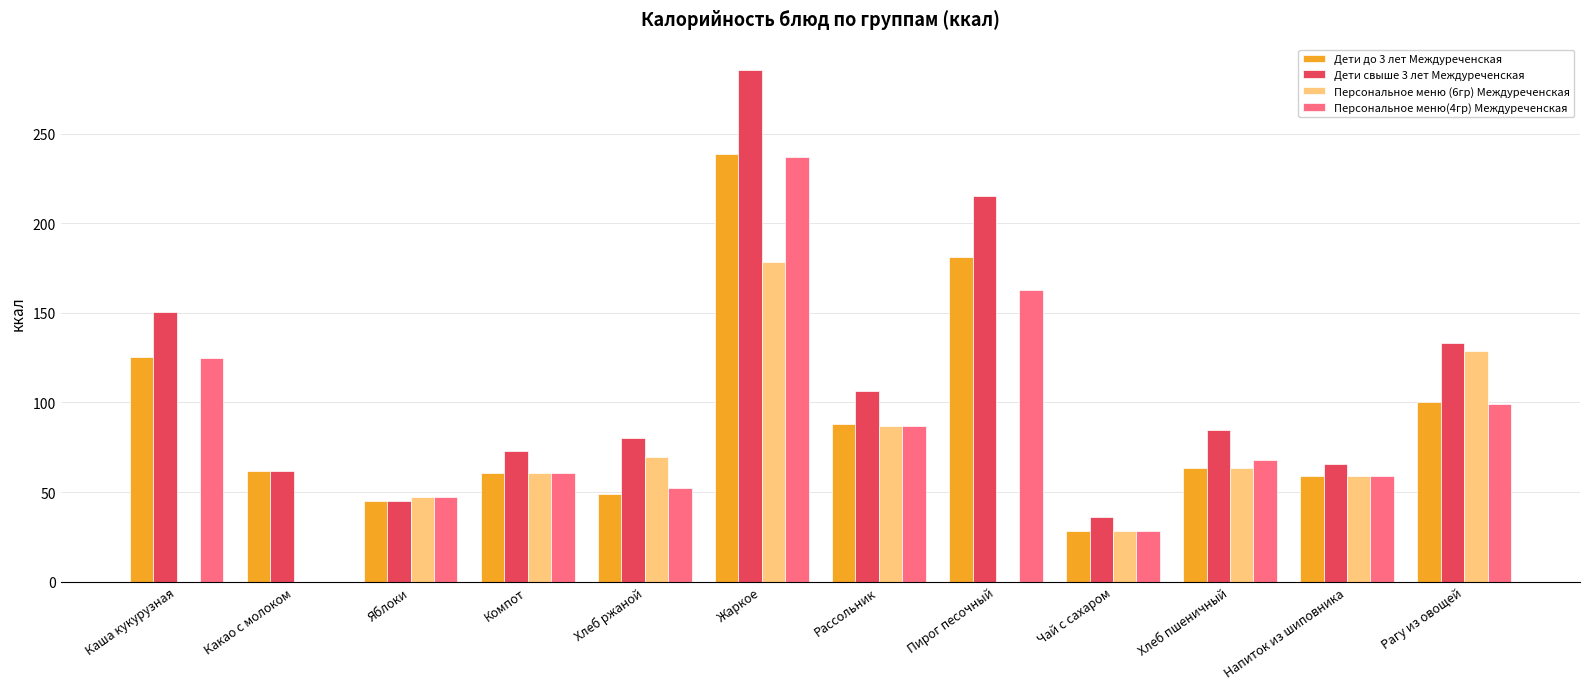

What value does the Персональное меню (6гр) Междуреченская series have at Яблоки?

47.0